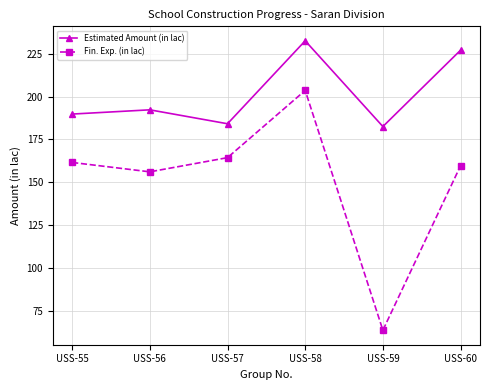

True or false: Estimated Amount (in lac) has a value of 266.4 at USS-57.

False